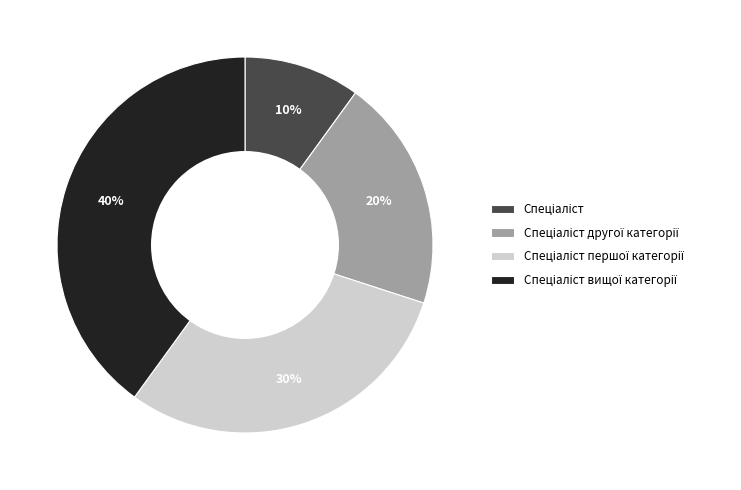

To the nearest percent, what is the difference between the largest and smallest slice percentages?

30%